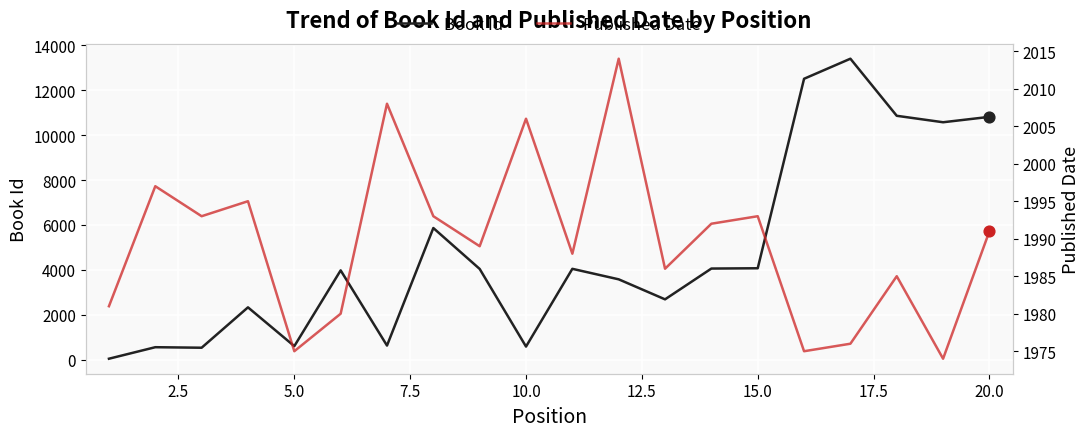

At how many categories does at least one series exceed 8516?

5